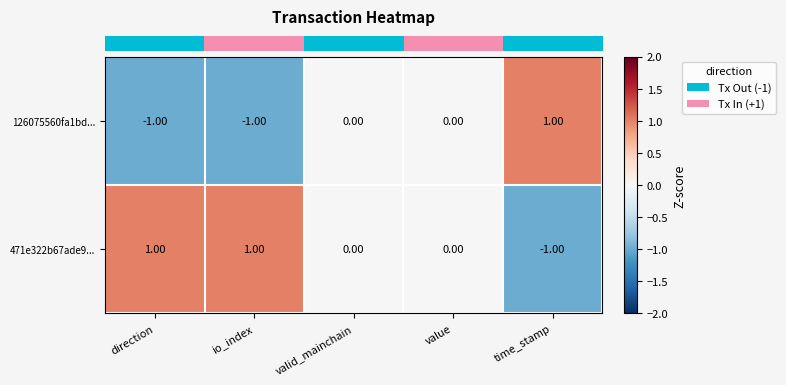

Which series has the largest total across all categories?

471e322b67ade9...